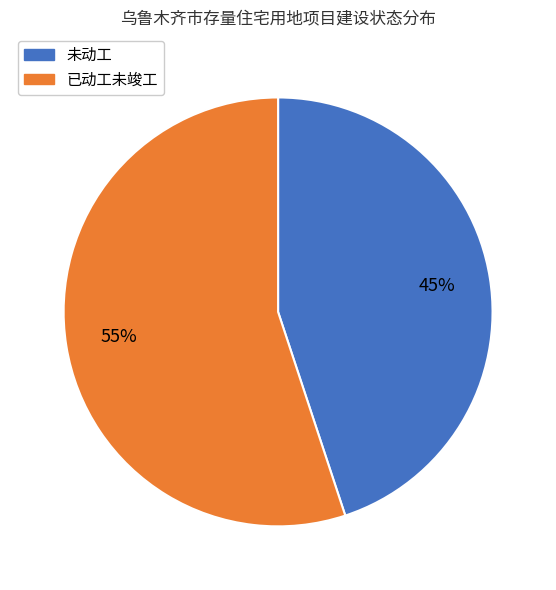

Does any single category account for the majority?

Yes